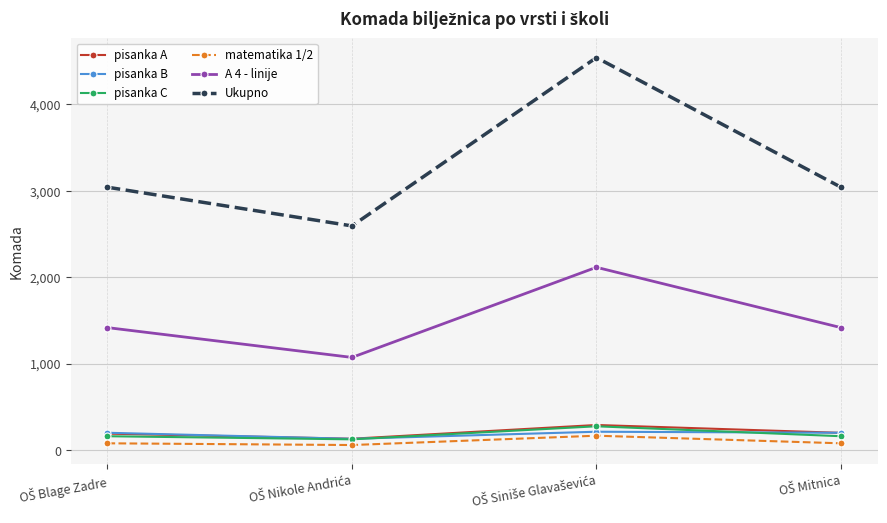

Which series has the largest range (max minus min)?

Ukupno